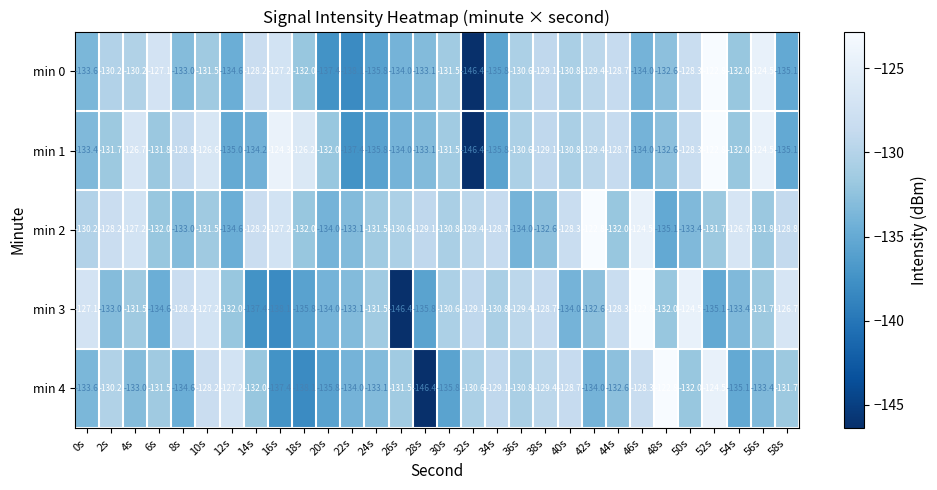

What is the difference between the maximum and minimum values in the min 0 series?

23.6